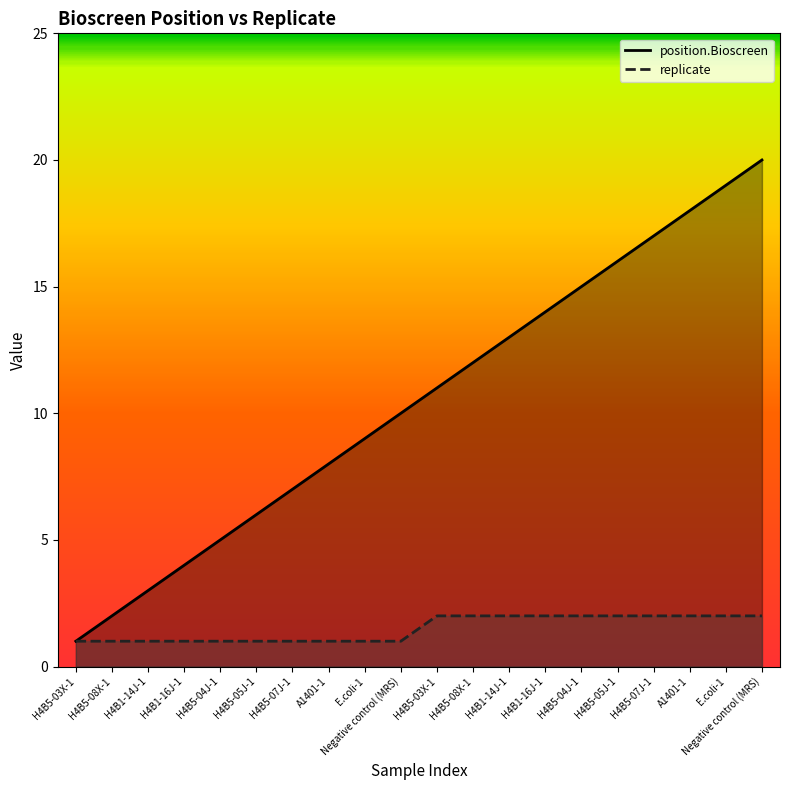

Is the value of replicate at H4B5-07J-1 greater than the value of position.Bioscreen at E.coli-1?

No